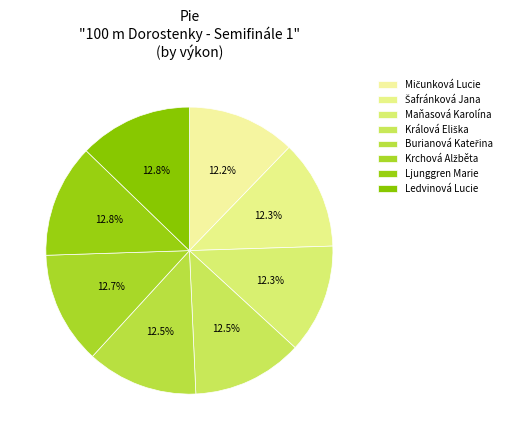

To the nearest percent, what is the average slice percentage?

12%